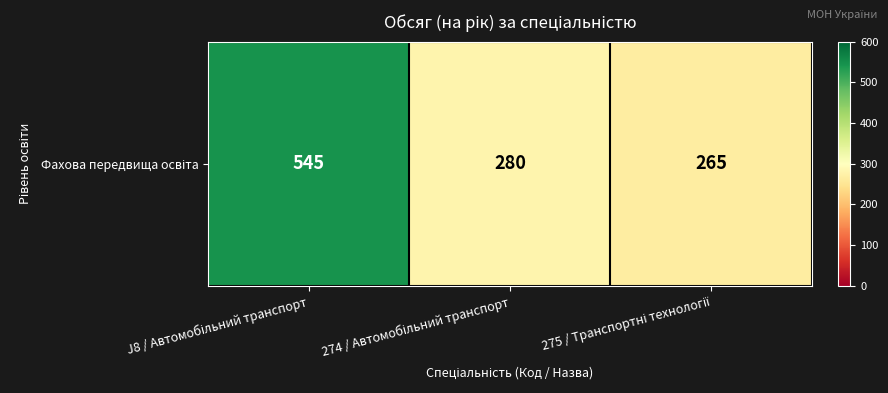

What is the change in value from 274 / Автомобільний транспорт to 275 / Транспортні технології?

-15